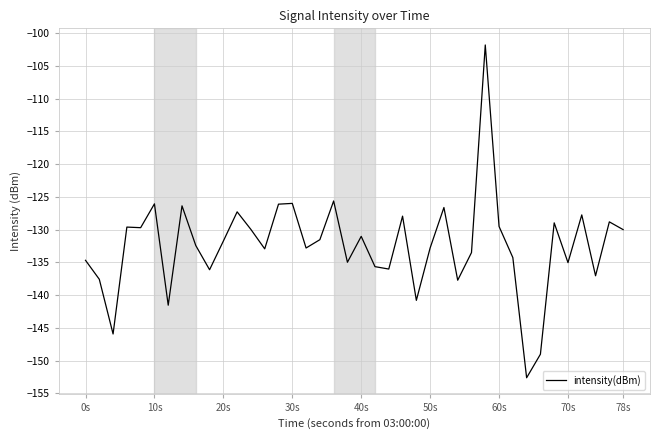

What is the minimum value shown in the chart?

-152.6